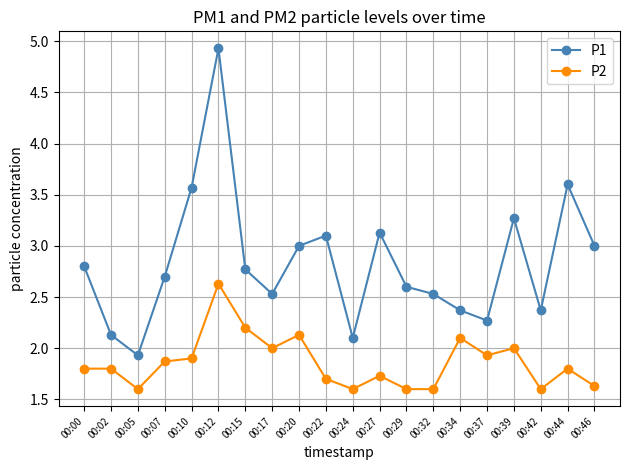

What is the approximate value of P2 at 00:34?

2.1